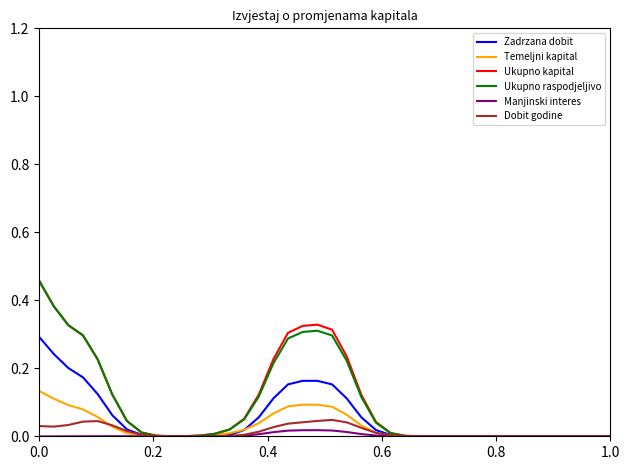

Which series has the largest range (max minus min)?

Ukupno raspodjeljivo